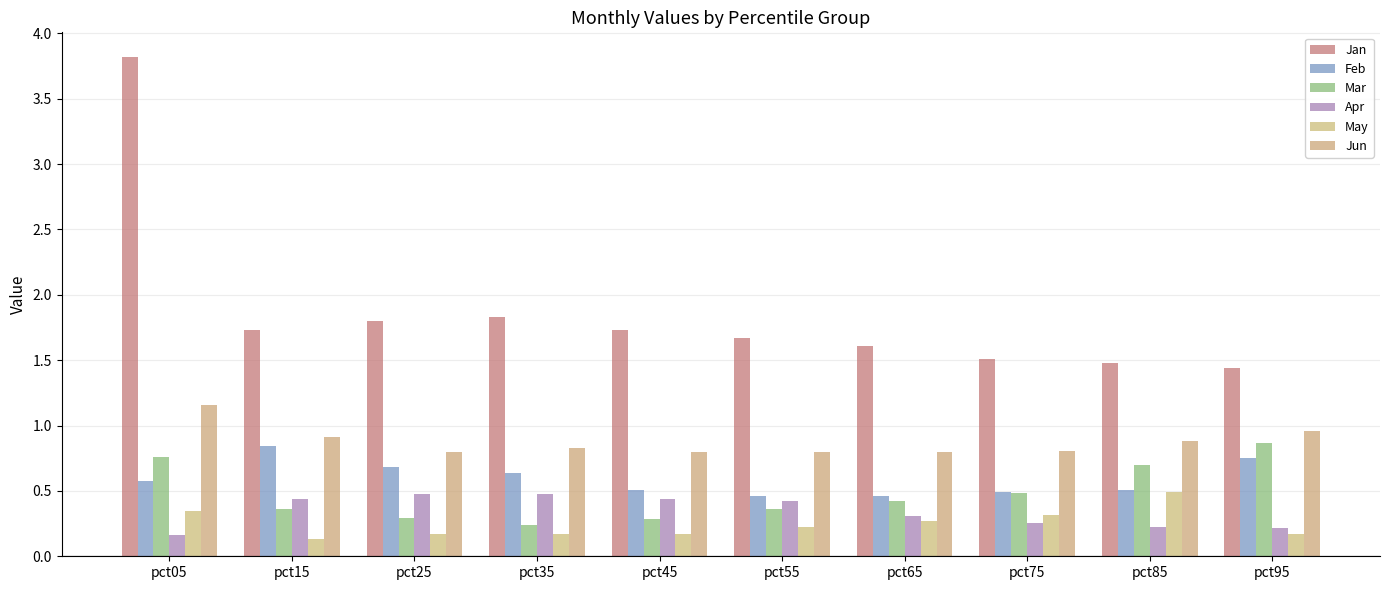

What is the sum of all Feb values?

5.9